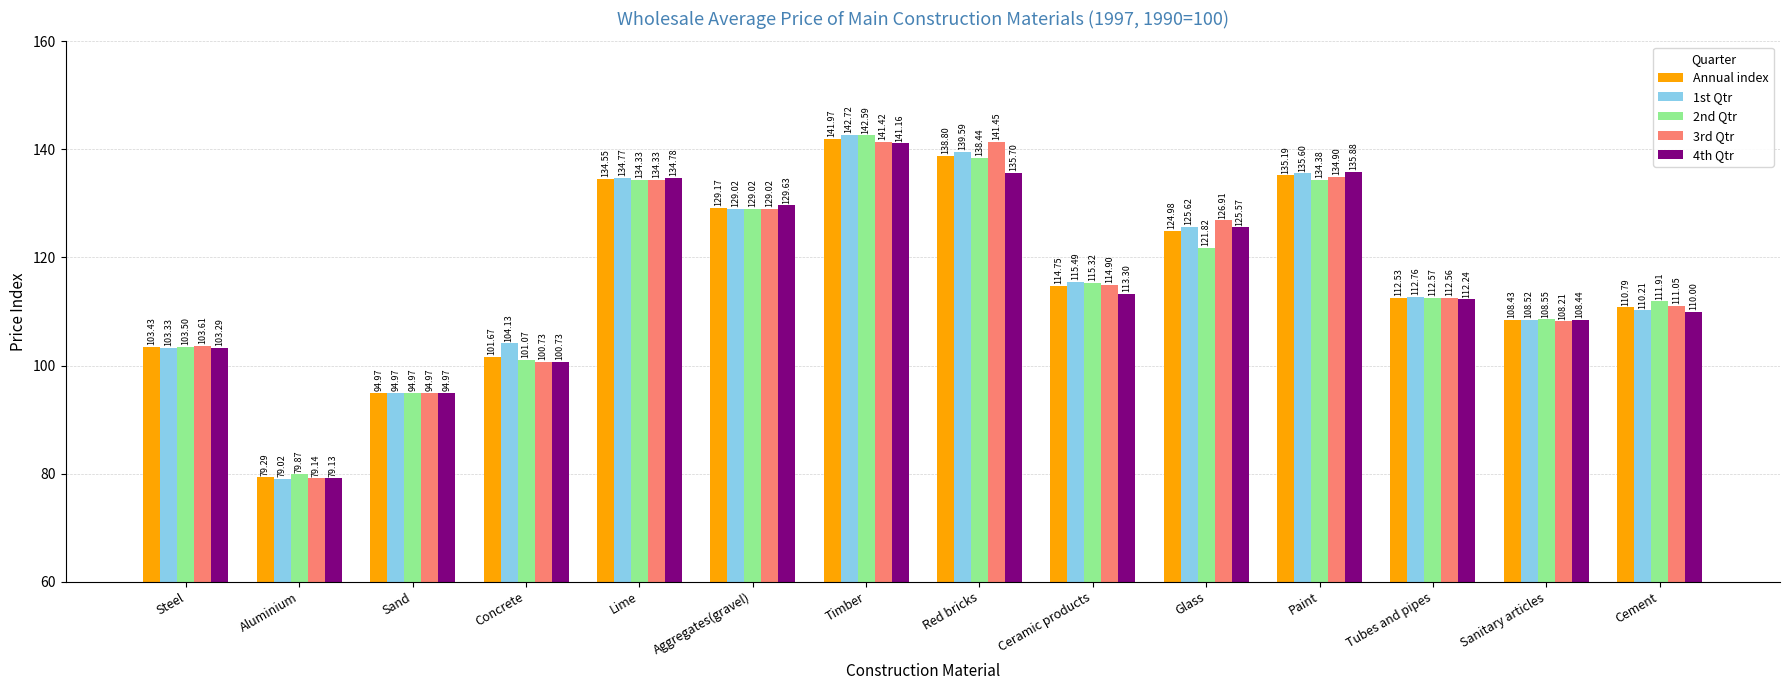

How many bars are there in each group?

5